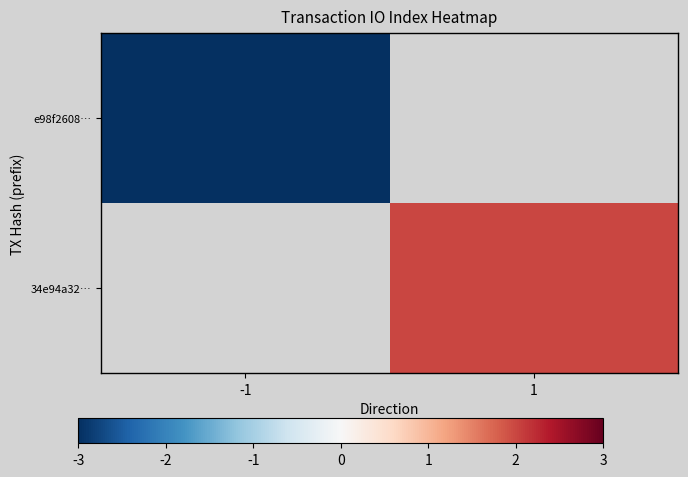

True or false: 34e94a32… has a value of 2.0 at 1.

True